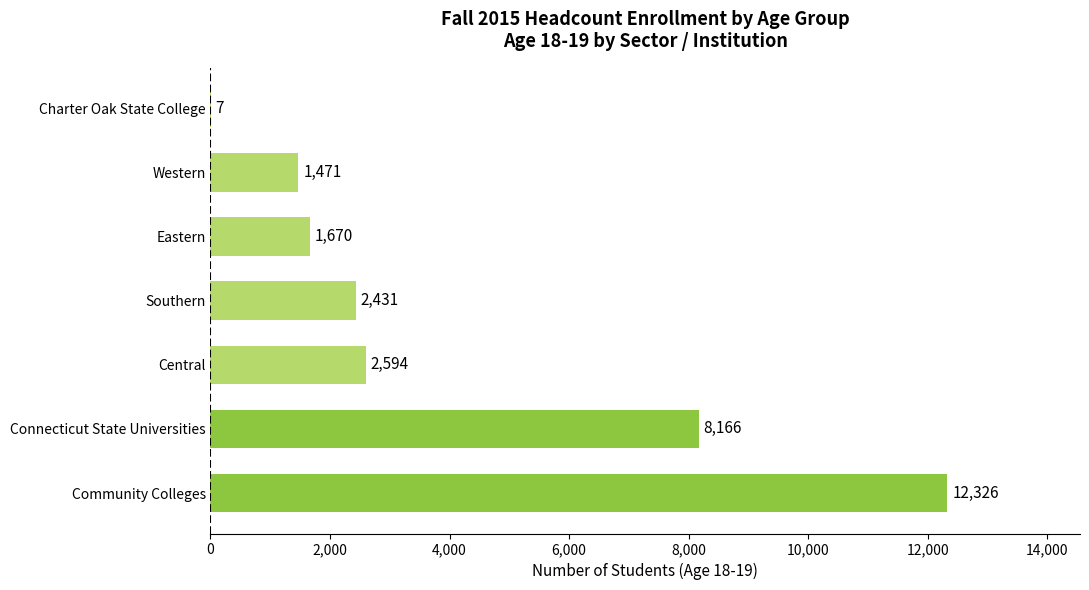

What is the sum of all values?

28665